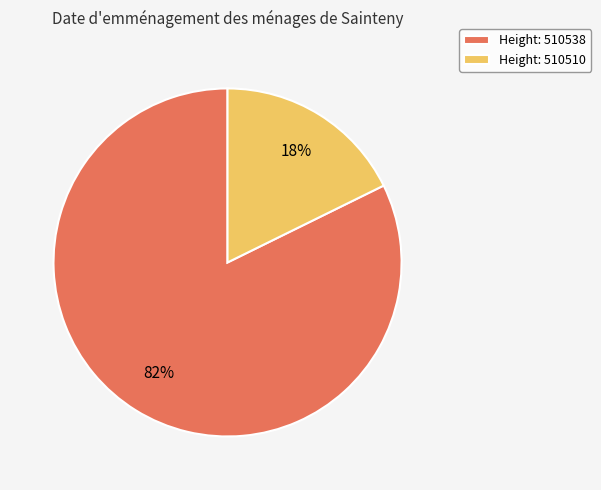

To the nearest percent, what is the average slice percentage?

50%